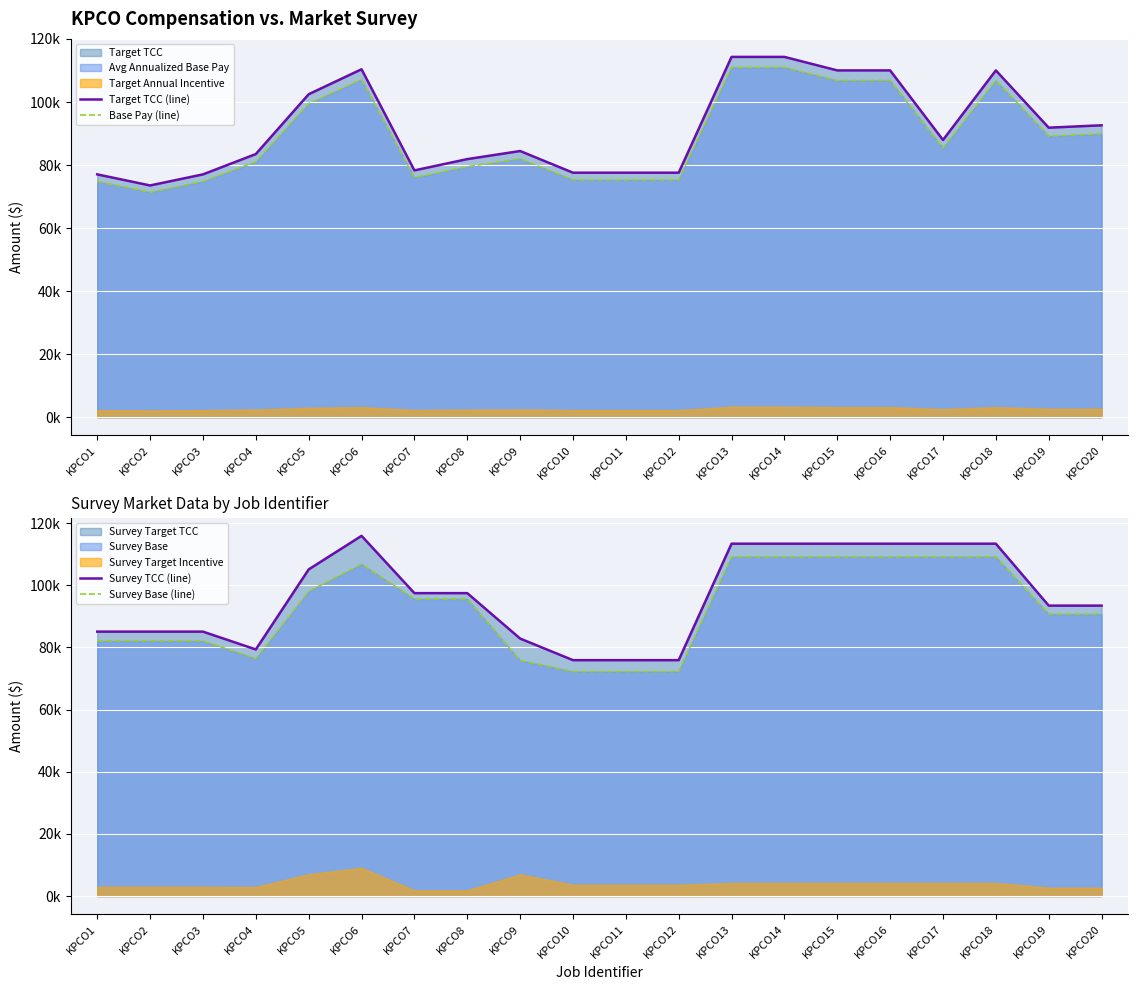

True or false: Survey Base (line) and Survey TCC (line) intersect in this chart.

False